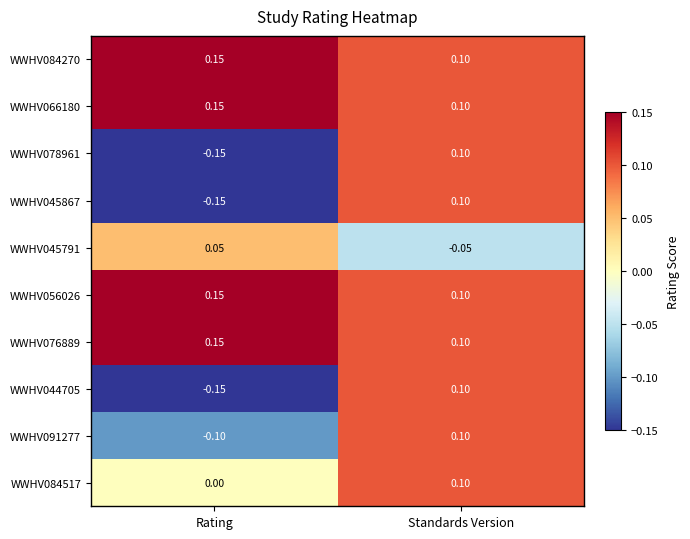

Which label corresponds to the smallest value in the chart?

Rating